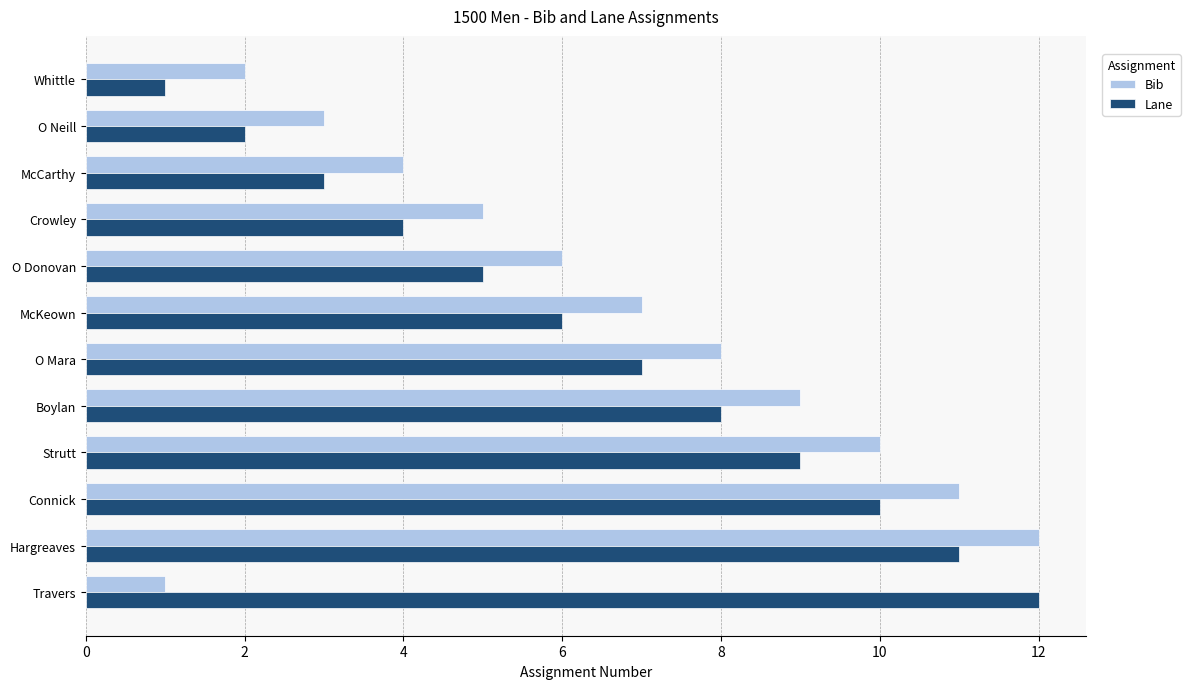

Rank the categories by Lane value from lowest to highest.

Whittle, O Neill, McCarthy, Crowley, O Donovan, McKeown, O Mara, Boylan, Strutt, Connick, Hargreaves, Travers